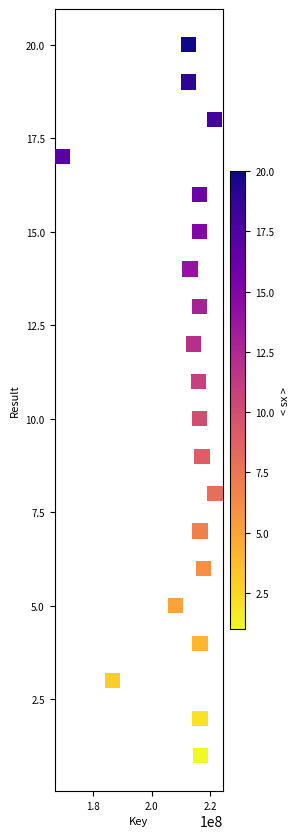

What is the range of Y values (max minus min)?

19